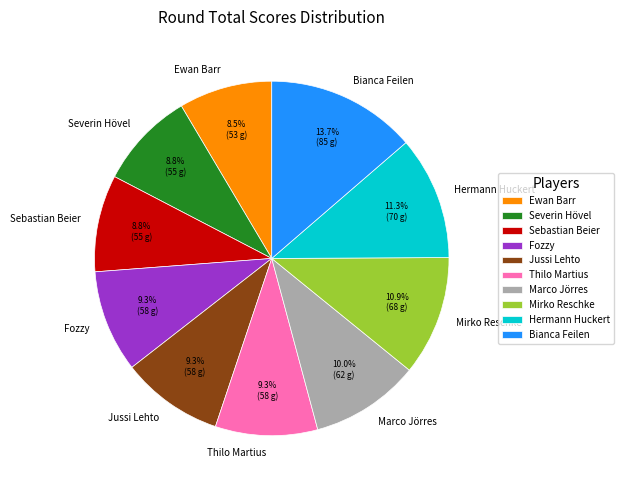

How many segments does this pie chart have?

10